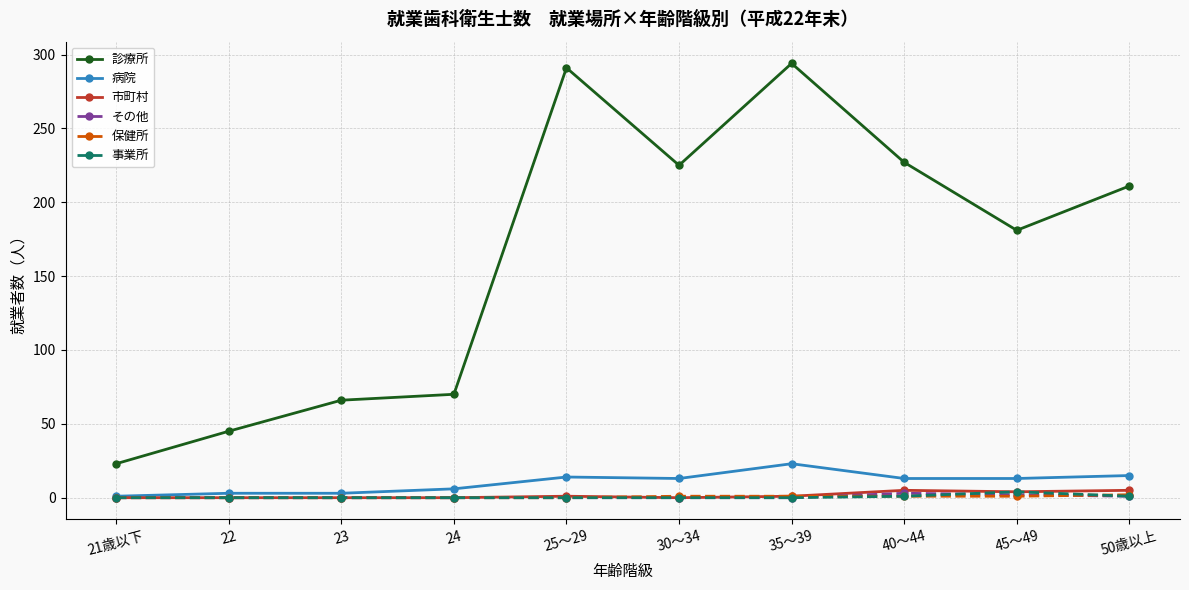

True or false: 診療所 and 市町村 intersect in this chart.

False